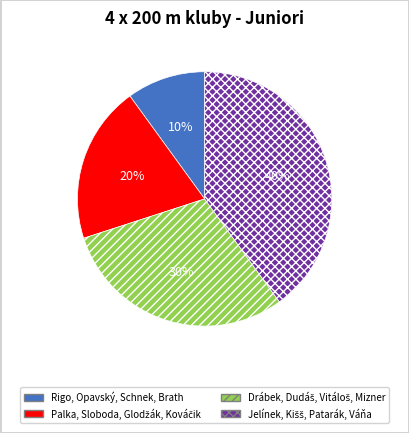

To the nearest percent, what is the average slice percentage?

25%